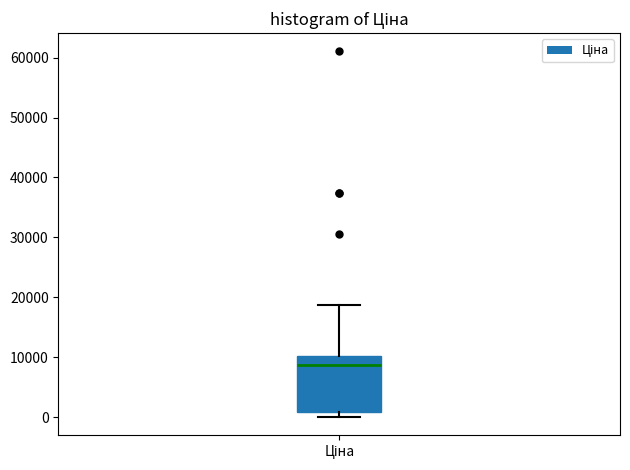

Transcribe this box plot: give where the median line is, the range the box spans, and where the two whiskers end, as read against the y-axis. The values are not printed on the chart, so give them approximately, as read against the axis.

median 9000, box 1000 to 10000, whiskers 0 to 19000